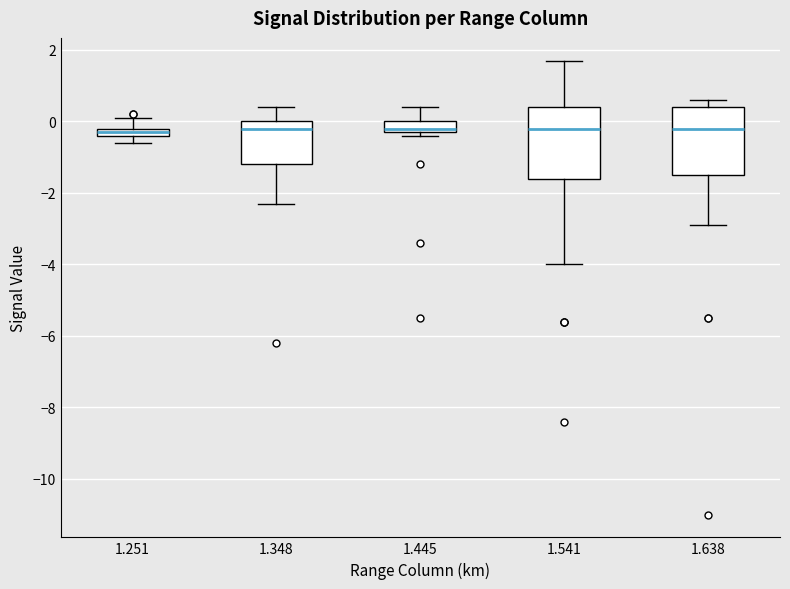

Where is the lower edge of the box at x = 1.251 on the y-axis? The values are not printed on the chart, so give them approximately, as read against the axis.

-0.4